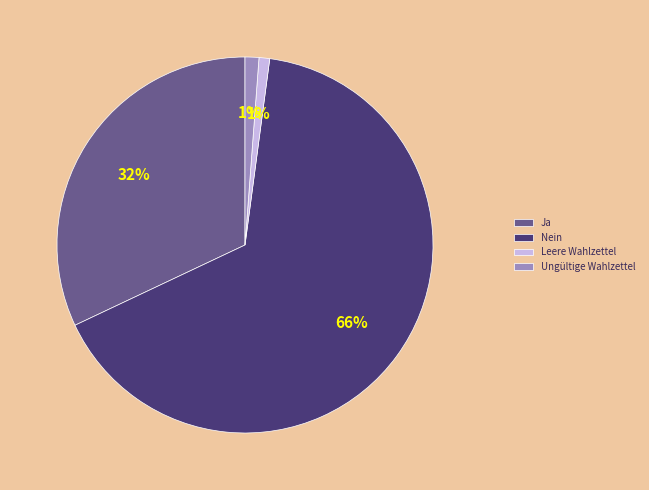

Do Nein and Leere Wahlzettel together represent more than half of the pie?

Yes